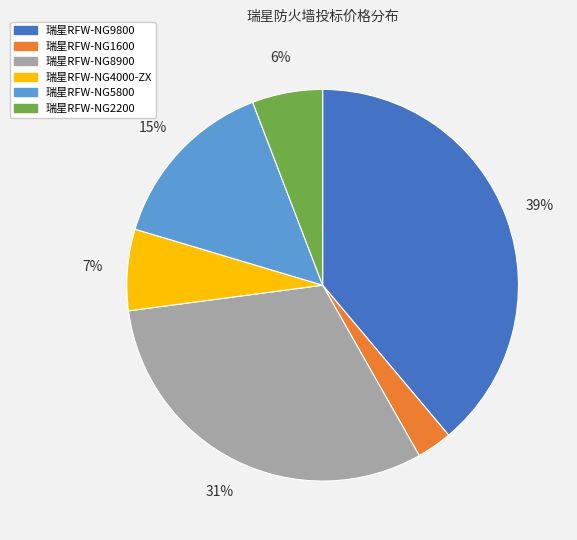

How many slices are in this pie chart?

6